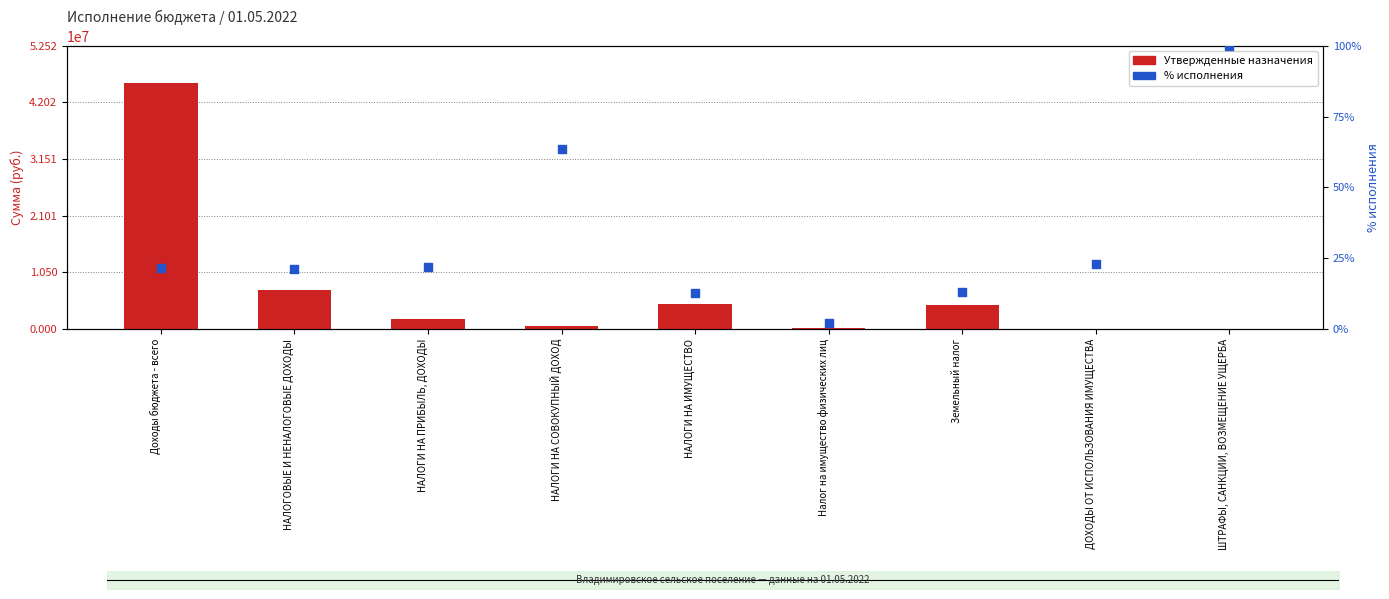

At how many categories does at least one series exceed 15972062?

1